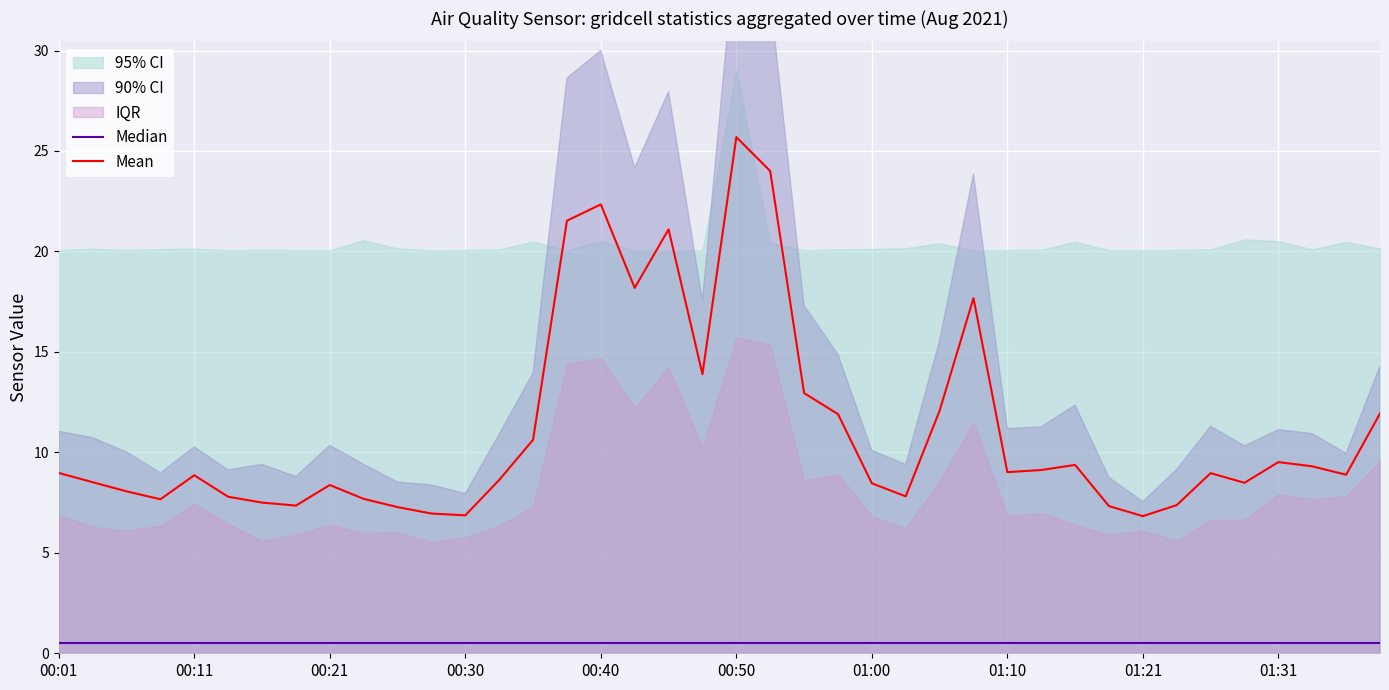

True or false: Median and Mean cross at least once.

False